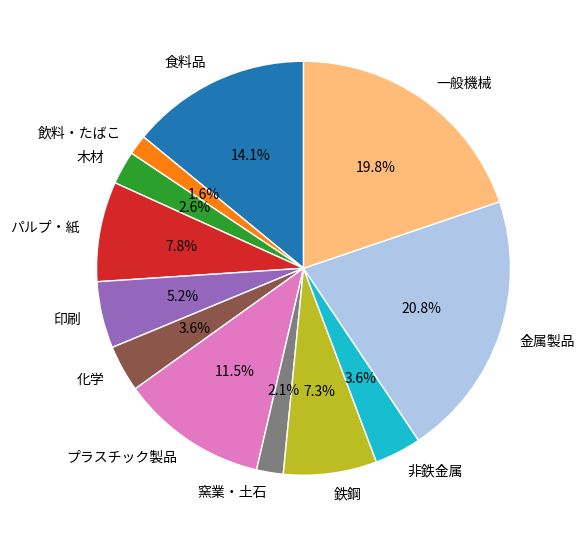

Approximately how many times larger is the value at 鉄鋼 compared to 木材?

2.8